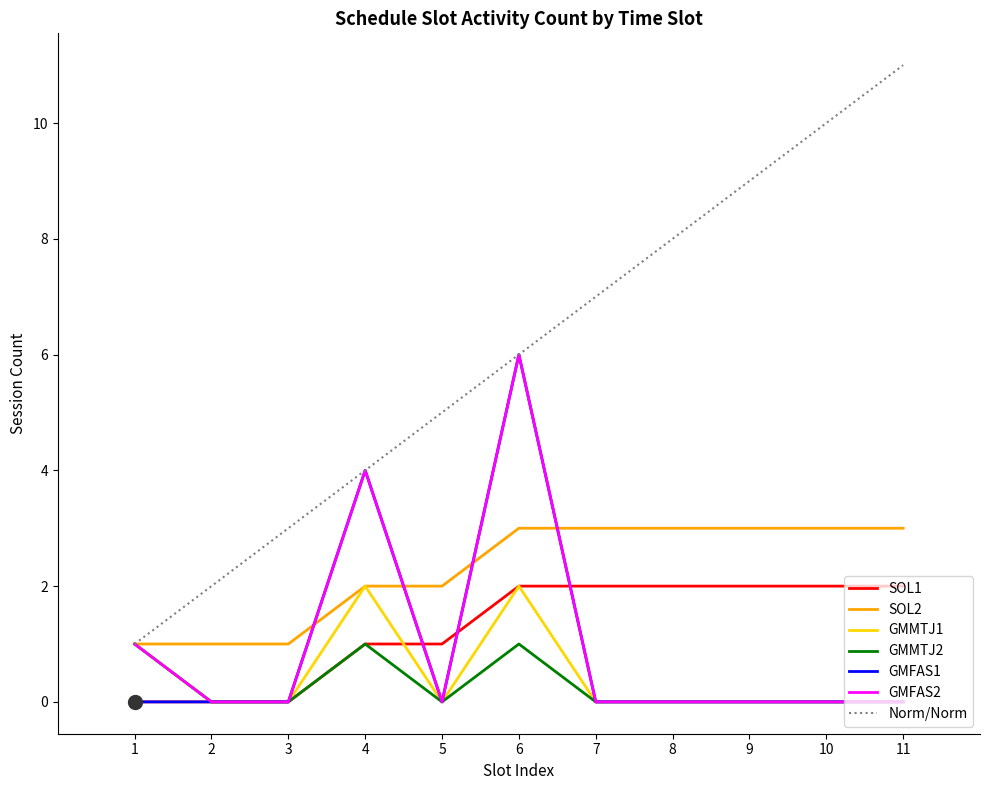

What is the sum of the GMMTJ1 values at 1 and 7?

1